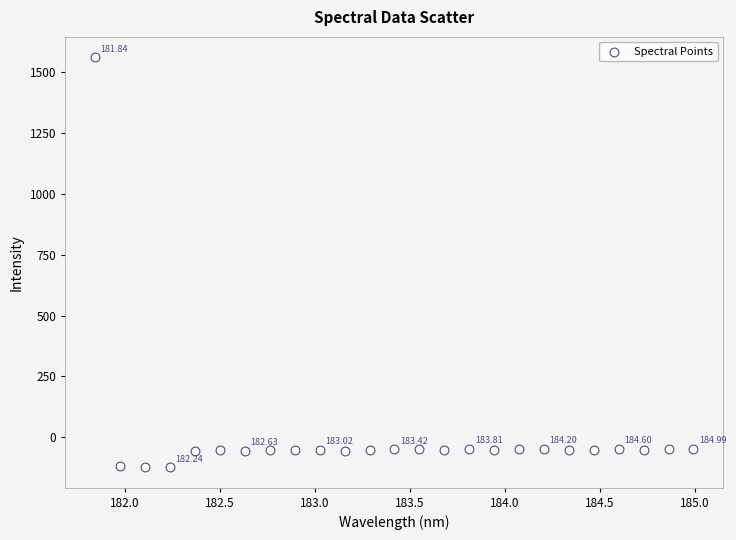

What is the range of X values (max minus min)?

3.1